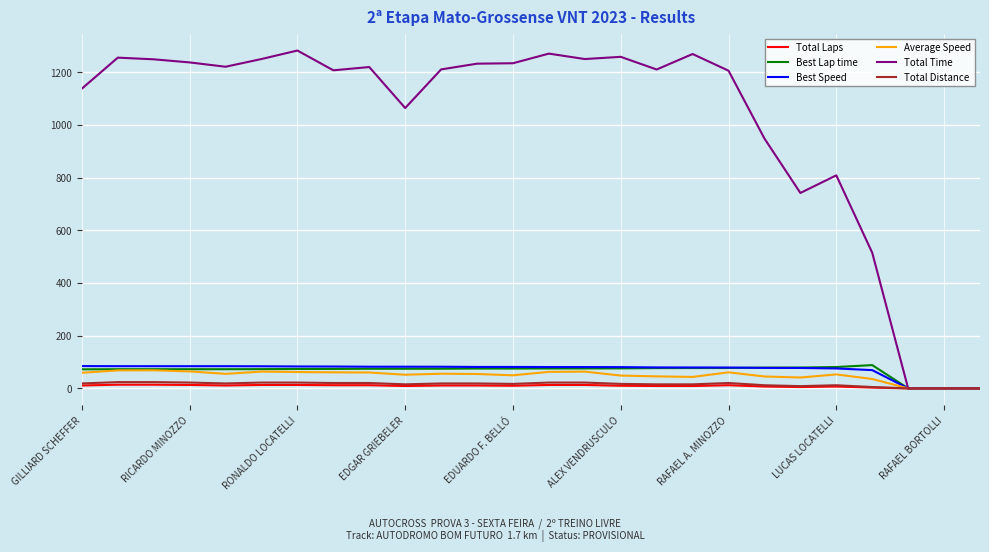

Which series has the largest total across all categories?

Total Time